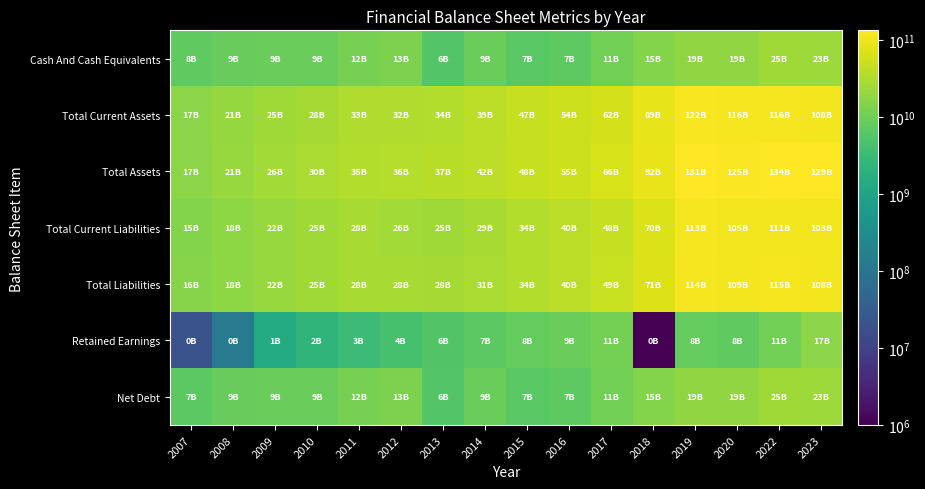

How many data points does each series have?

16